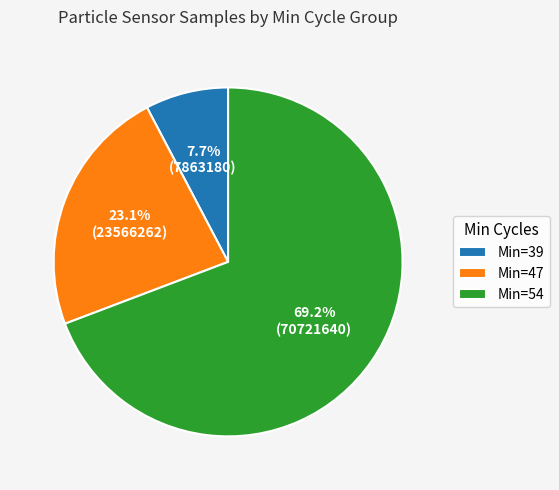

Count the number of slices in the pie.

3